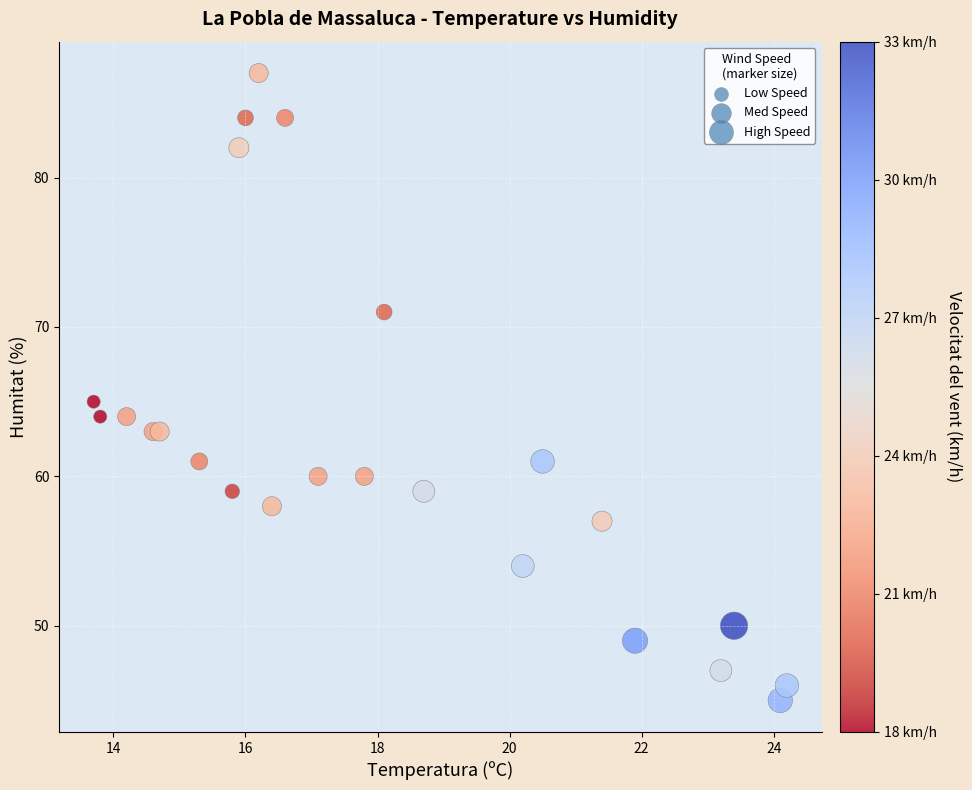

What Y value in the scatter plot is closest to 66?

65